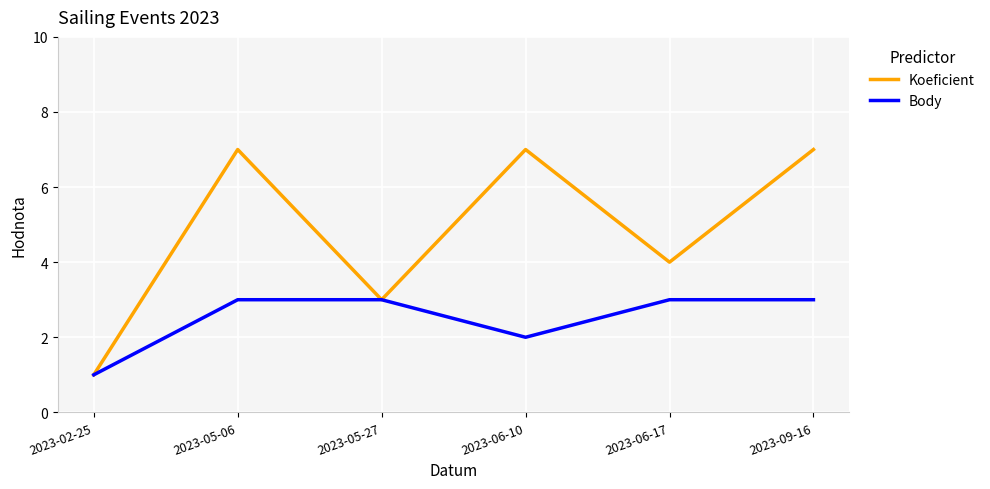

Does the chart have visible grid lines?

Yes